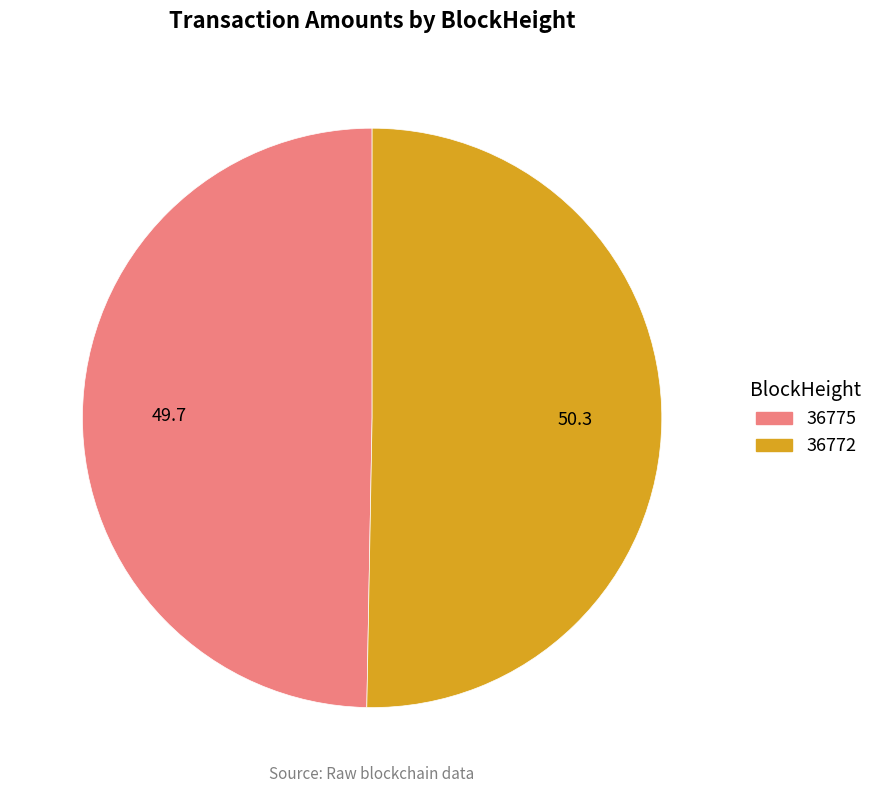

Do 36772 and 36775 together represent more than half of the pie?

Yes